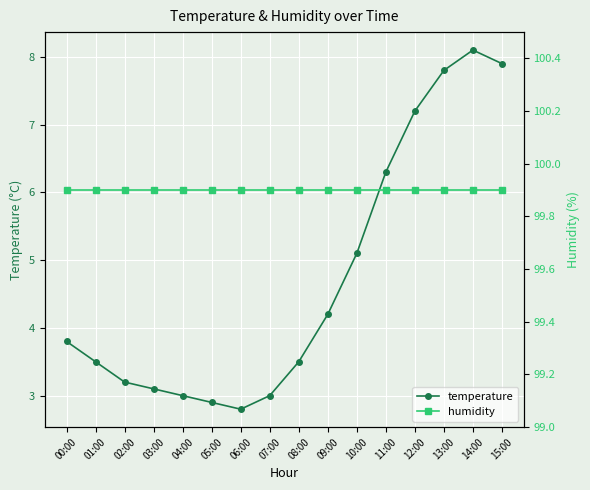

Reading left to right, what are all the values shown in this chart?

temperature: 00:00=3.8	01:00=3.5	02:00=3.2	03:00=3.1	04:00=3.0	05:00=2.9	06:00=2.8	07:00=3.0	08:00=3.5	09:00=4.2	10:00=5.1	11:00=6.3	12:00=7.2	13:00=7.8	14:00=8.1	15:00=7.9
humidity: 00:00=99.9	01:00=99.9	02:00=99.9	03:00=99.9	04:00=99.9	05:00=99.9	06:00=99.9	07:00=99.9	08:00=99.9	09:00=99.9	10:00=99.9	11:00=99.9	12:00=99.9	13:00=99.9	14:00=99.9	15:00=99.9